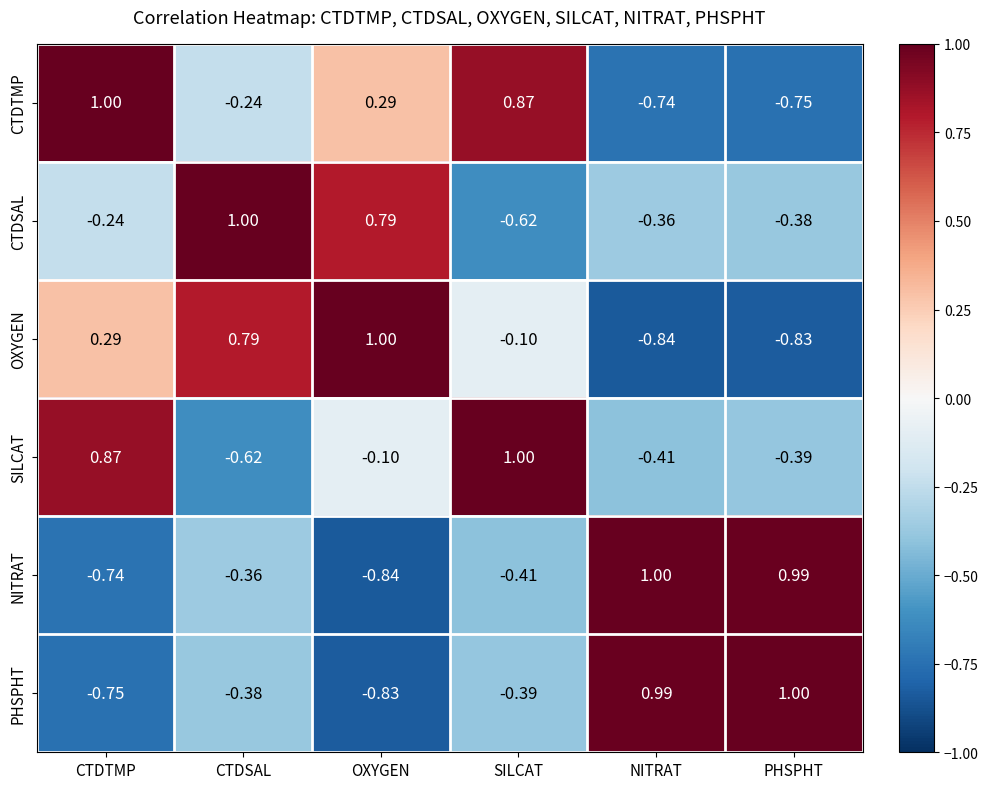

At which category is the sum across all series the highest?

CTDTMP